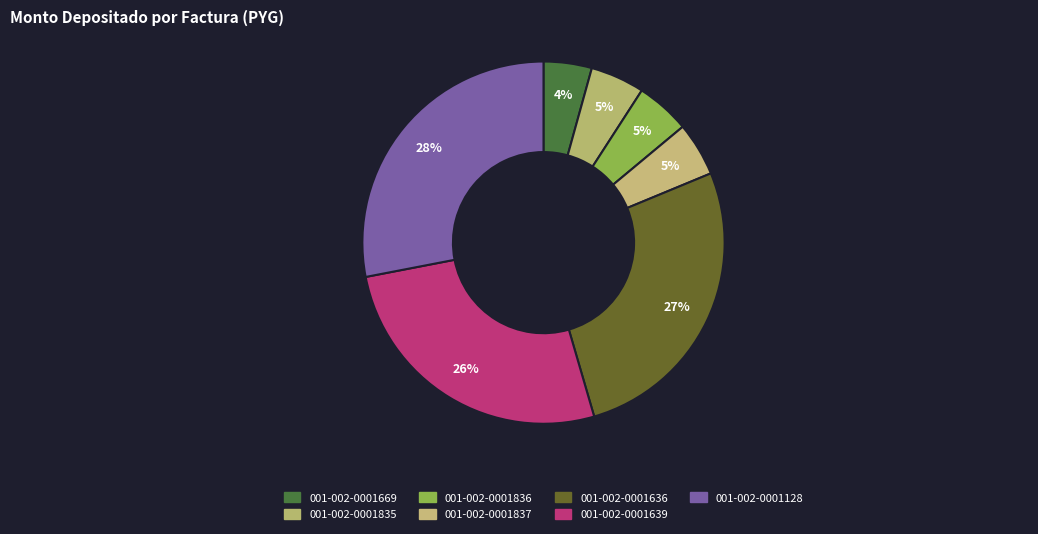

To the nearest percent, what is the combined percentage of 001-002-0001836 and 001-002-0001636?

32%